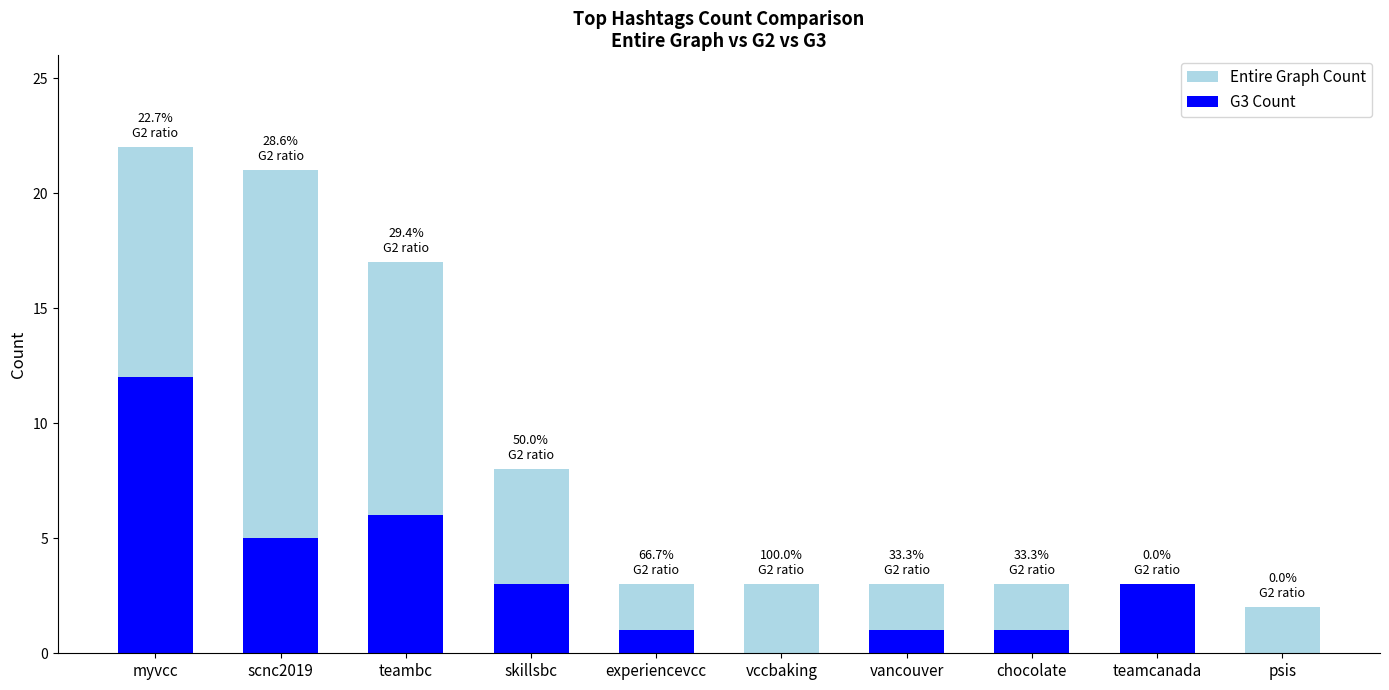

Which label corresponds to the smallest value in the chart?

vccbaking